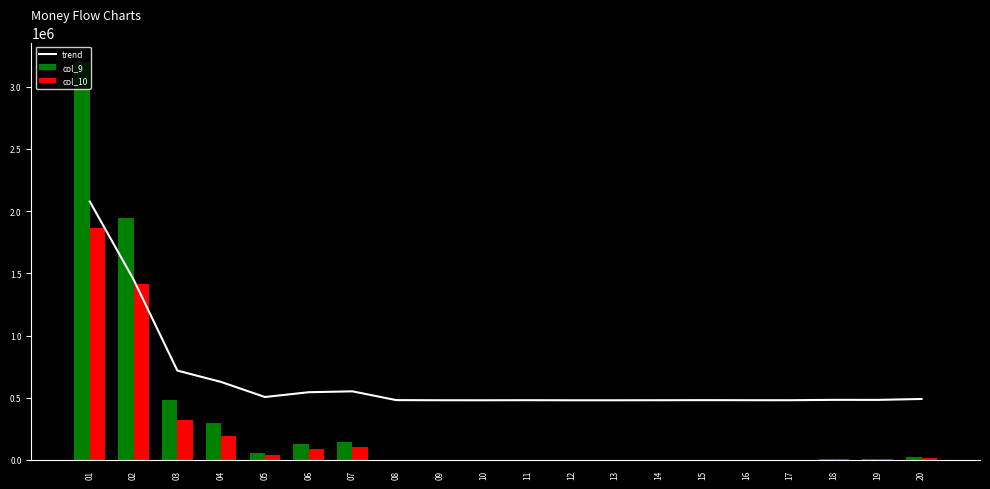

The col_9 series shows 295135.0 at 04. True or false?

True